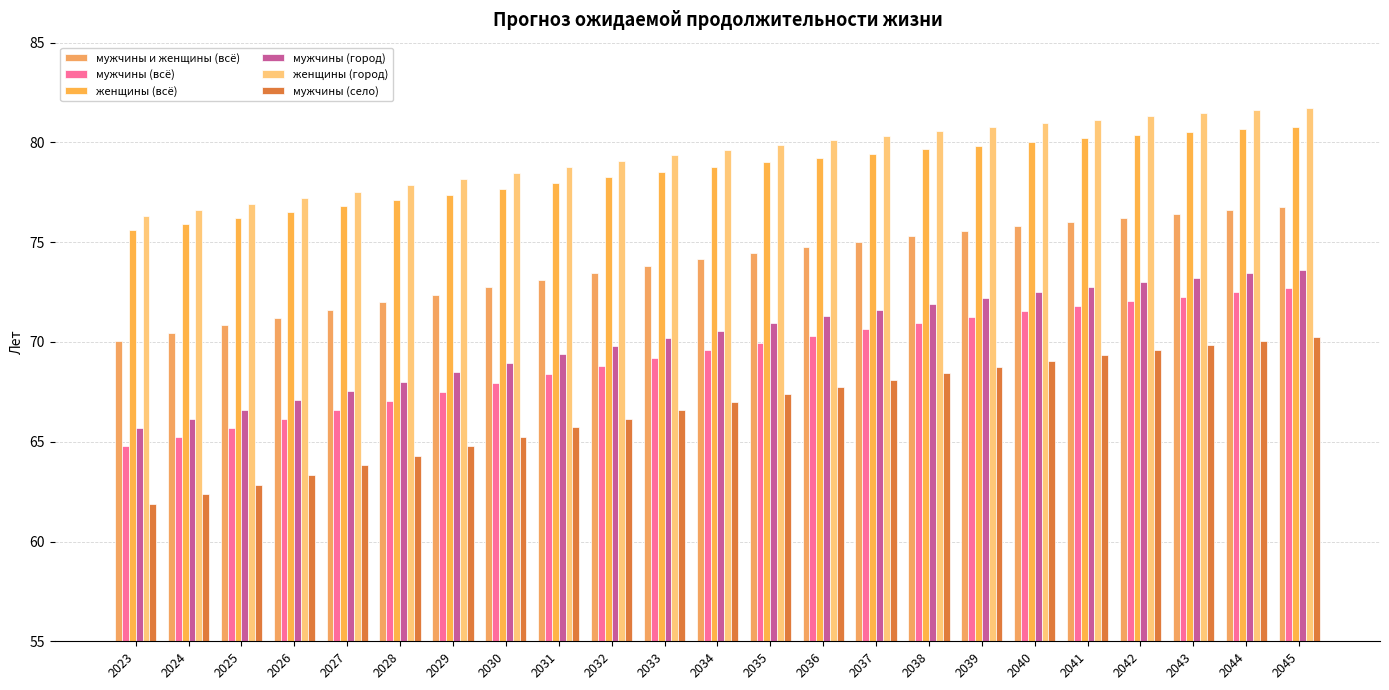

Which series has the largest range (max minus min)?

мужчины (село)